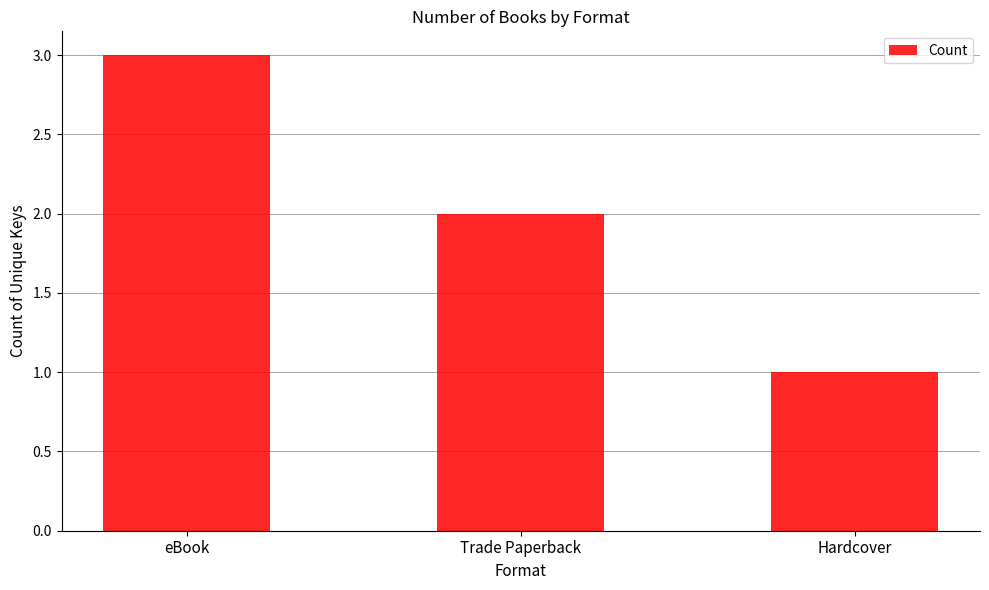

Count the number of data series in this chart.

1